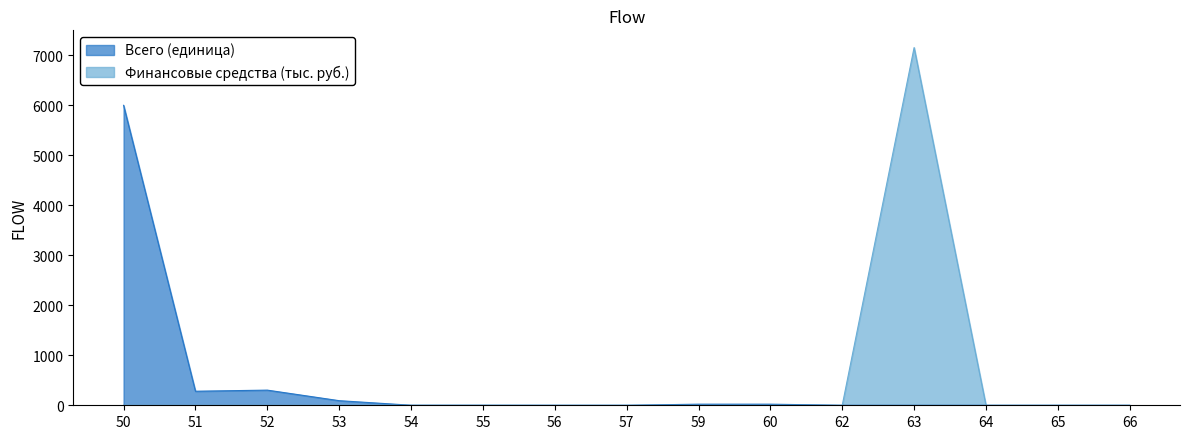

Which series changed the most between 50 and 60?

Всего (единица)